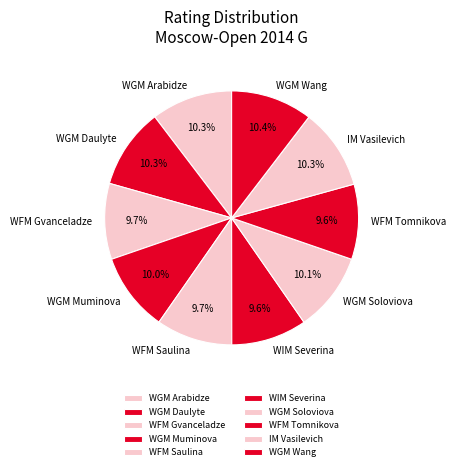

How many segments does this pie chart have?

10